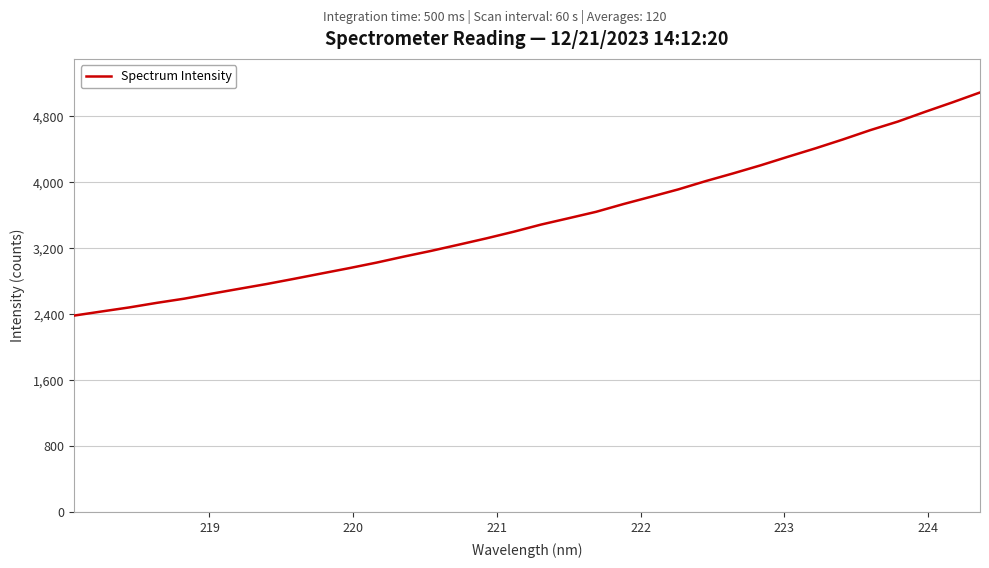

What is the minimum value shown in the chart?

2383.2